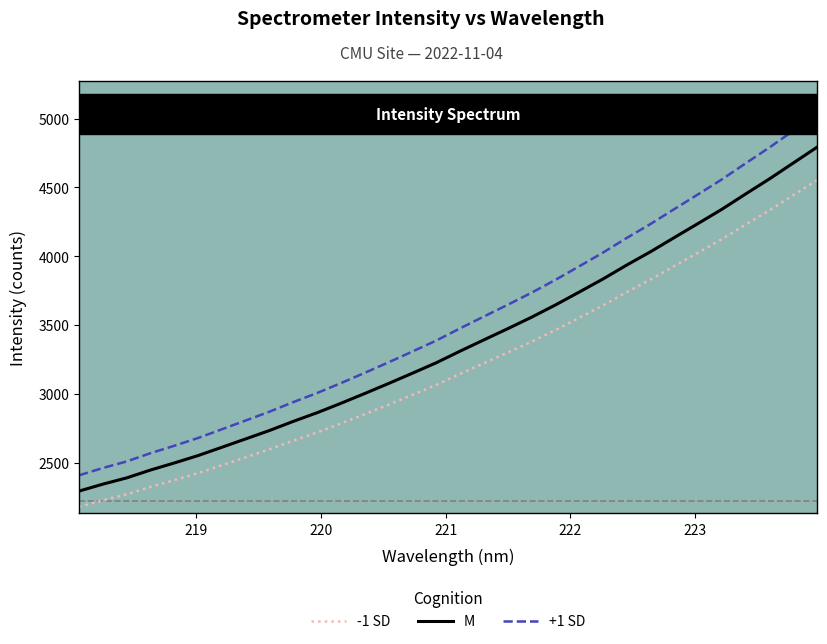

Which series has the largest range (max minus min)?

+1 SD